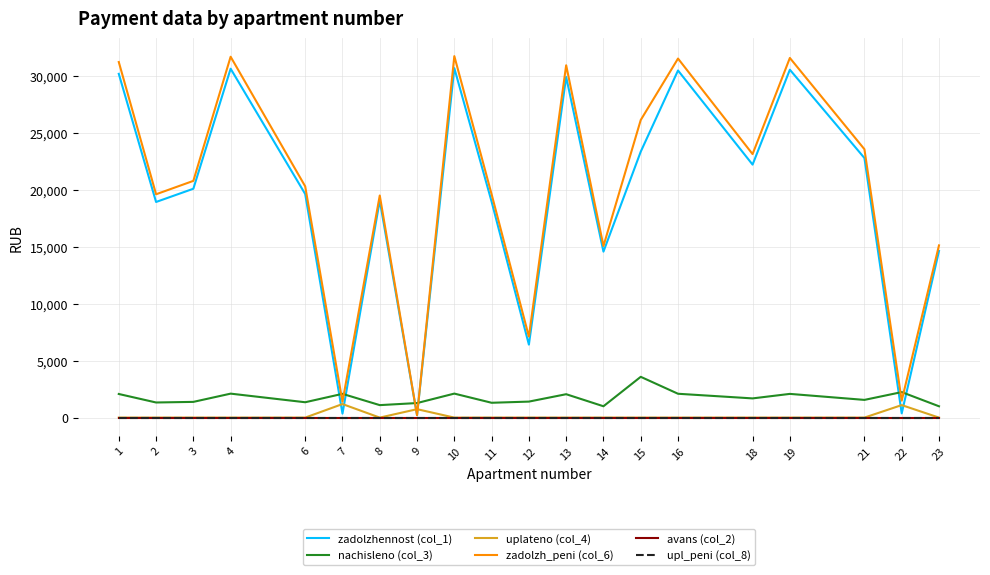

True or false: upl_peni (col_8) and zadolzhennost (col_1) intersect in this chart.

False